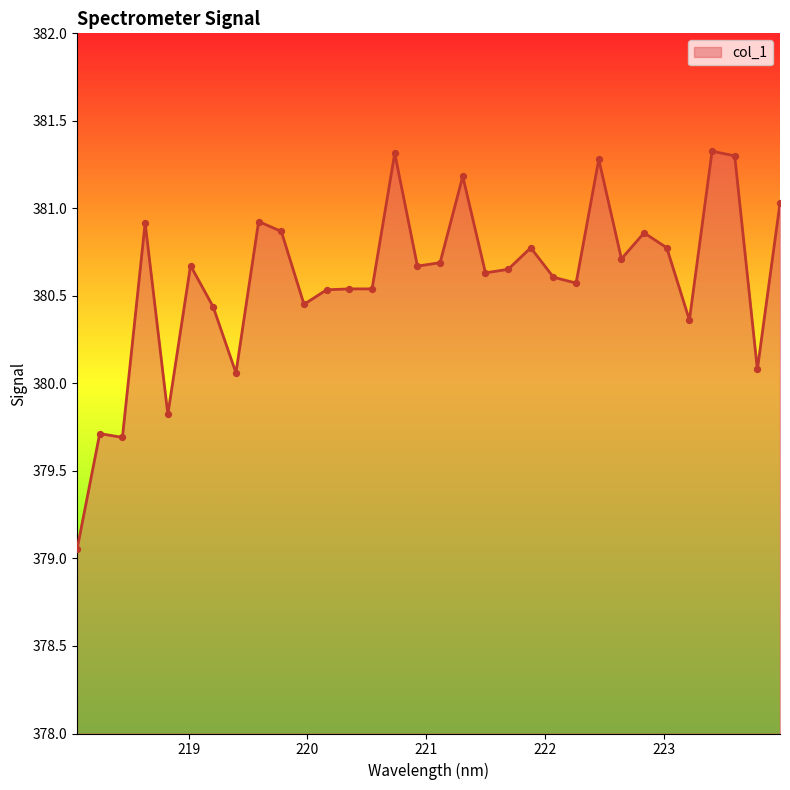

What is the difference between the maximum and minimum values?

2.3